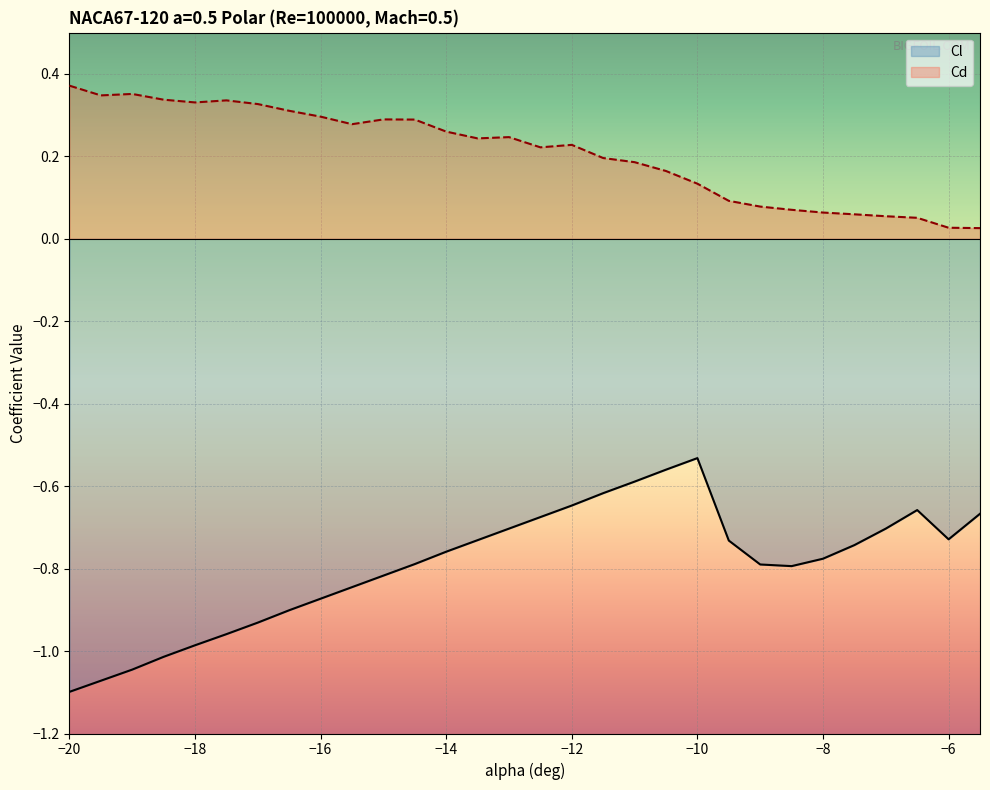

List the series in order of their overall mean, highest first.

Cd, Cl